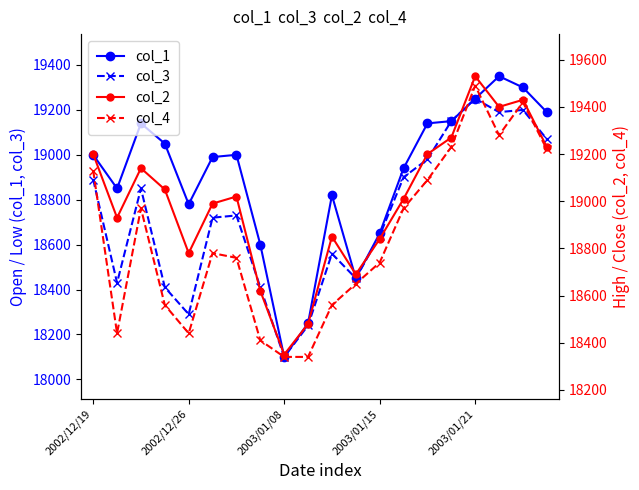

The col_3 series shows 24225 at 2003/01/08. True or false?

False